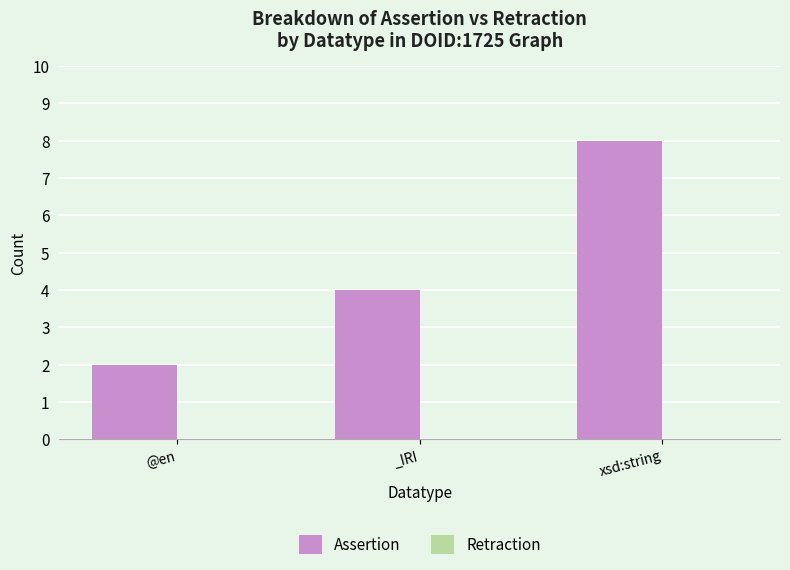

List the labels in order of value, largest first.

xsd:string, _IRI, @en